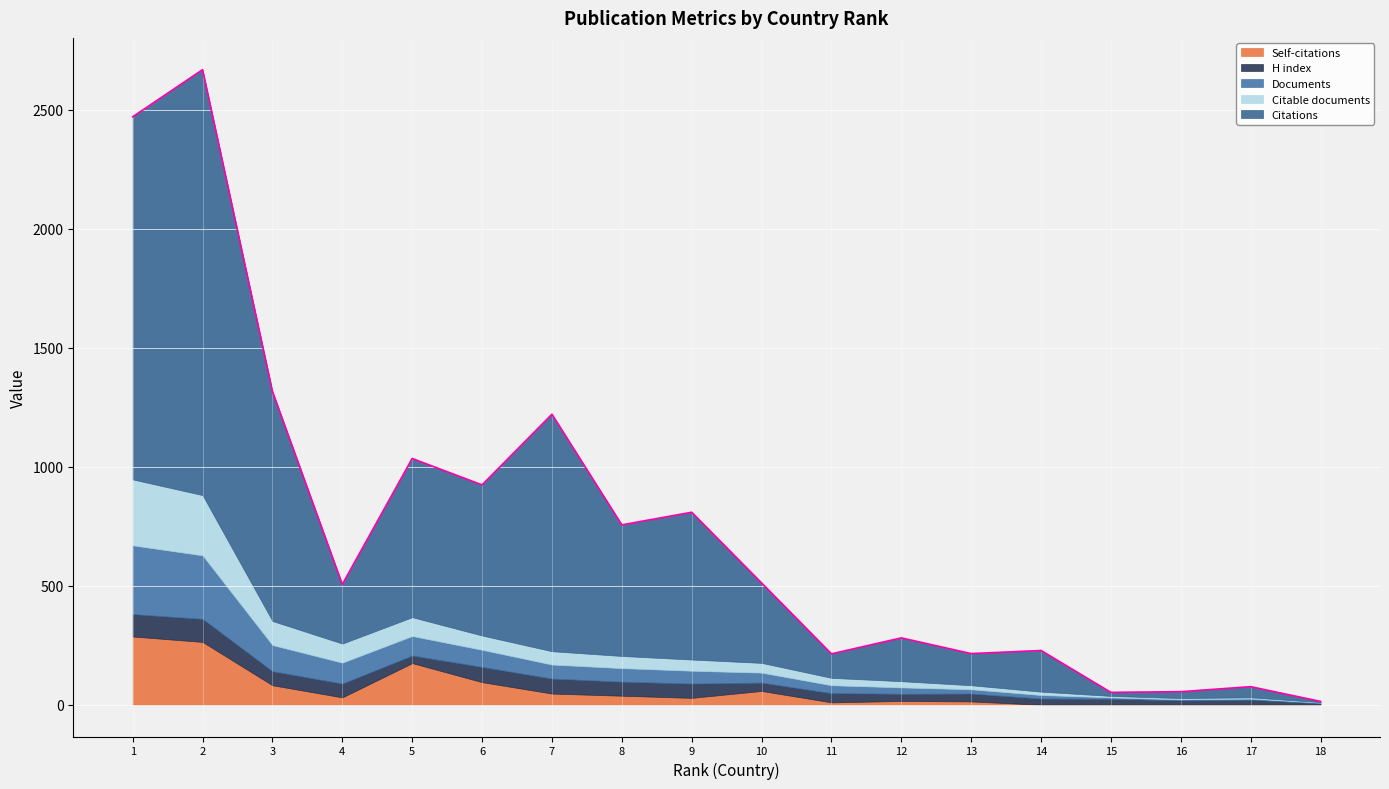

What are all the series names shown in the legend?

Self-citations, H index, Documents, Citable documents, Citations